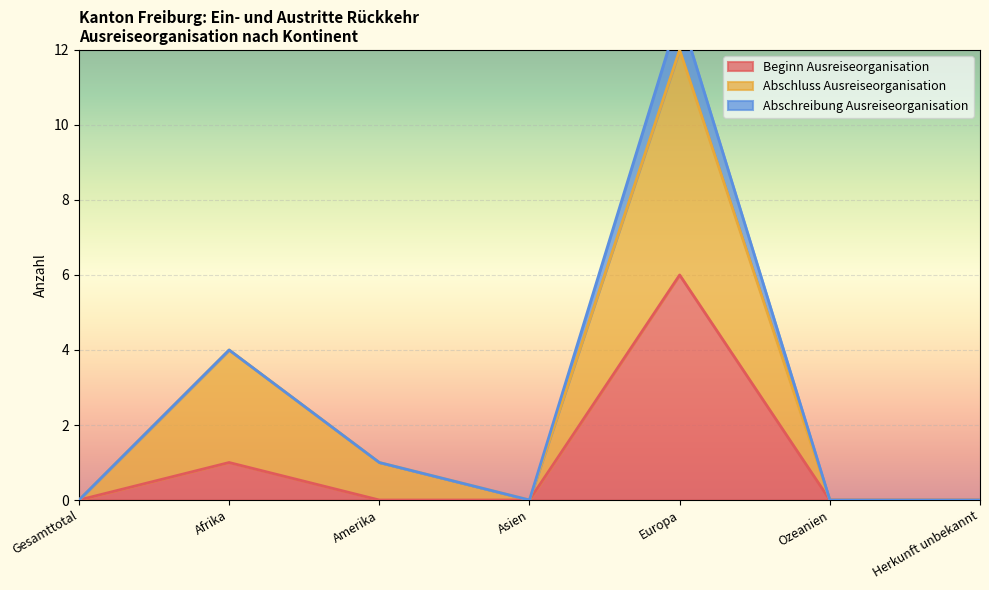

Where is the first local maximum for Beginn Ausreiseorganisation?

Afrika